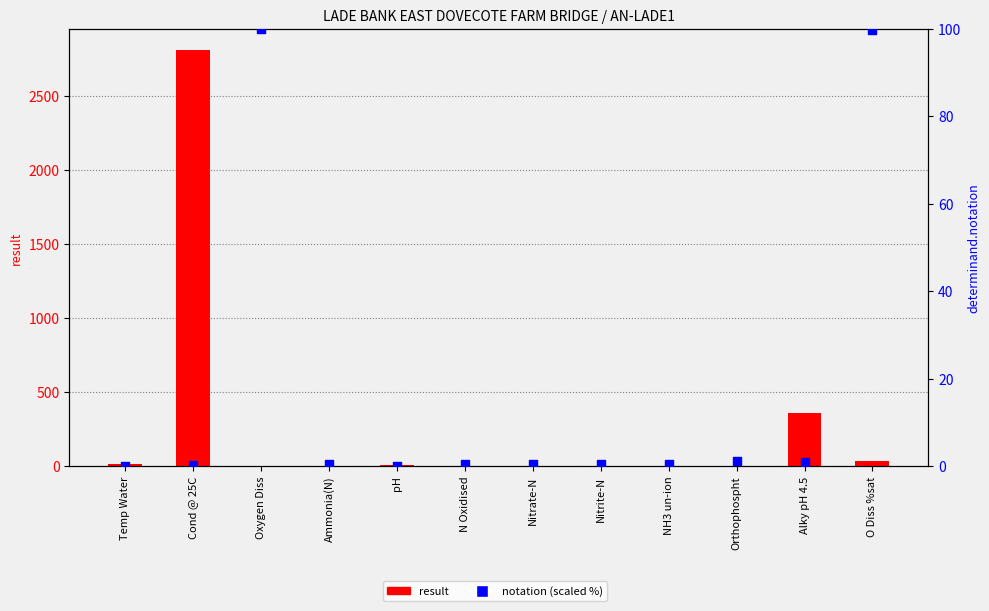

At which category is the sum across all series the highest?

Cond @ 25C